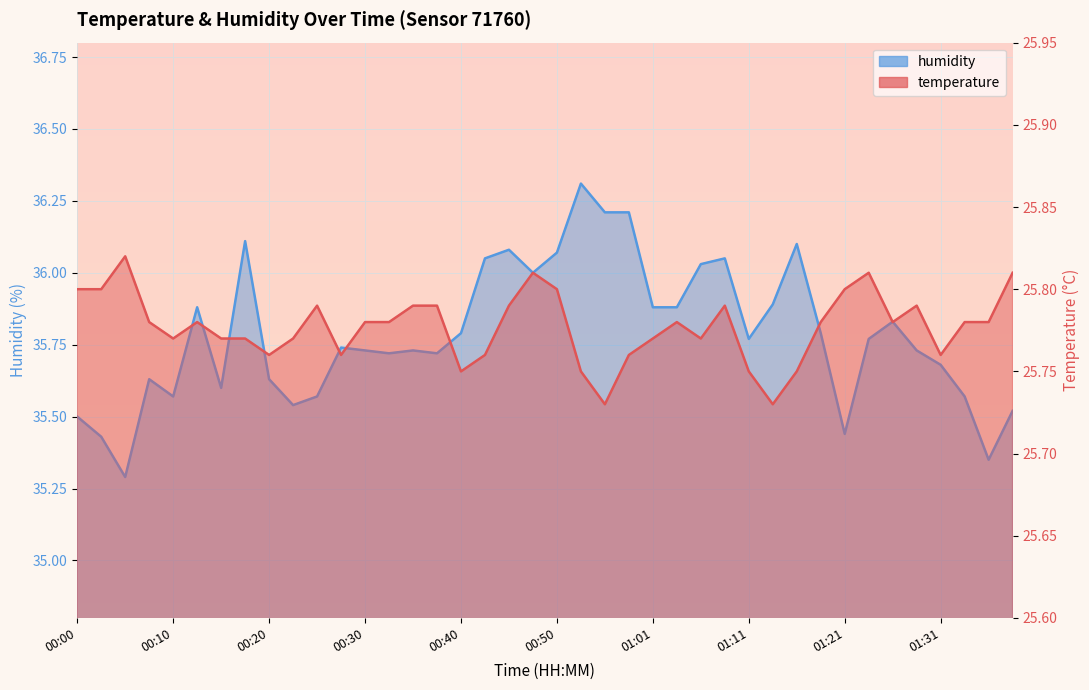

Which has a higher value, 01:01 or 00:08?

00:08